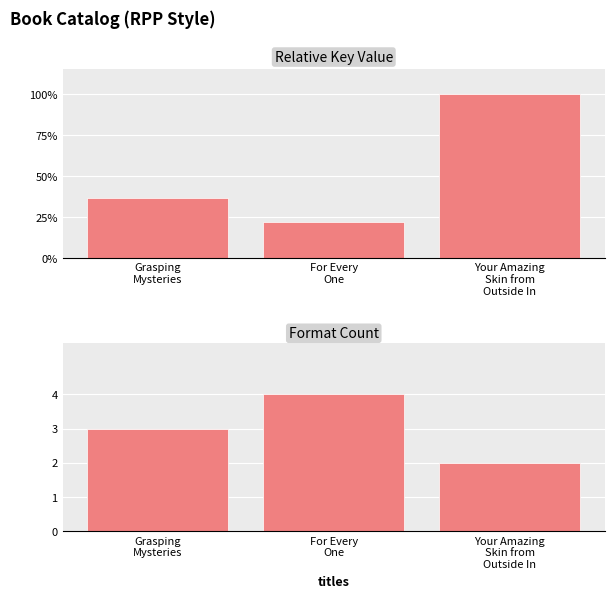

True or false: Relative Key Value has a value of 0.2 at For Every
One.

True